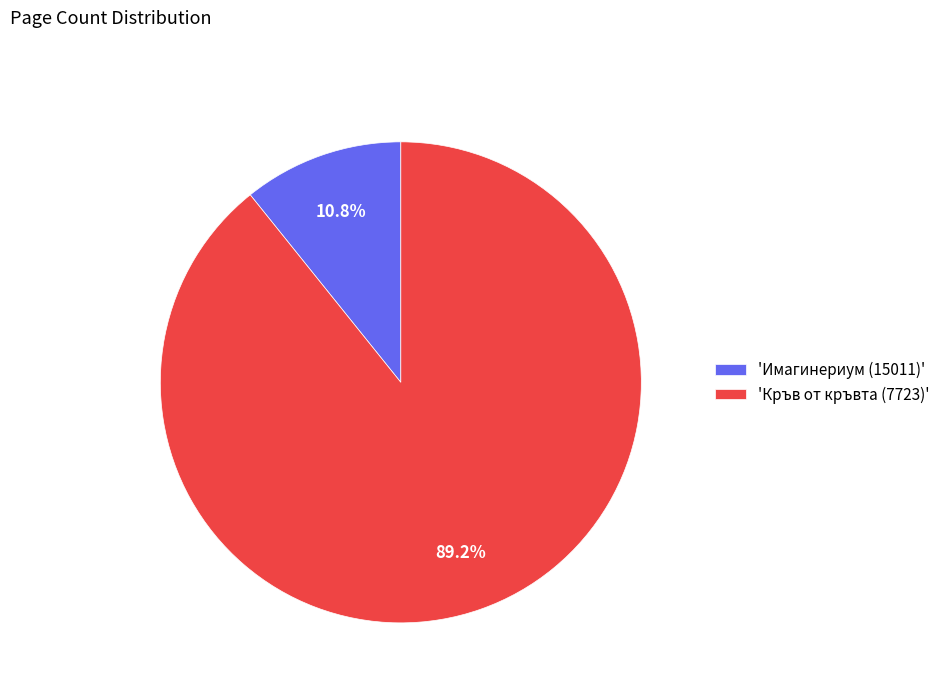

Between 'Имагинериум (15011)' and 'Кръв от кръвта (7723)', which is larger?

'Кръв от кръвта (7723)'